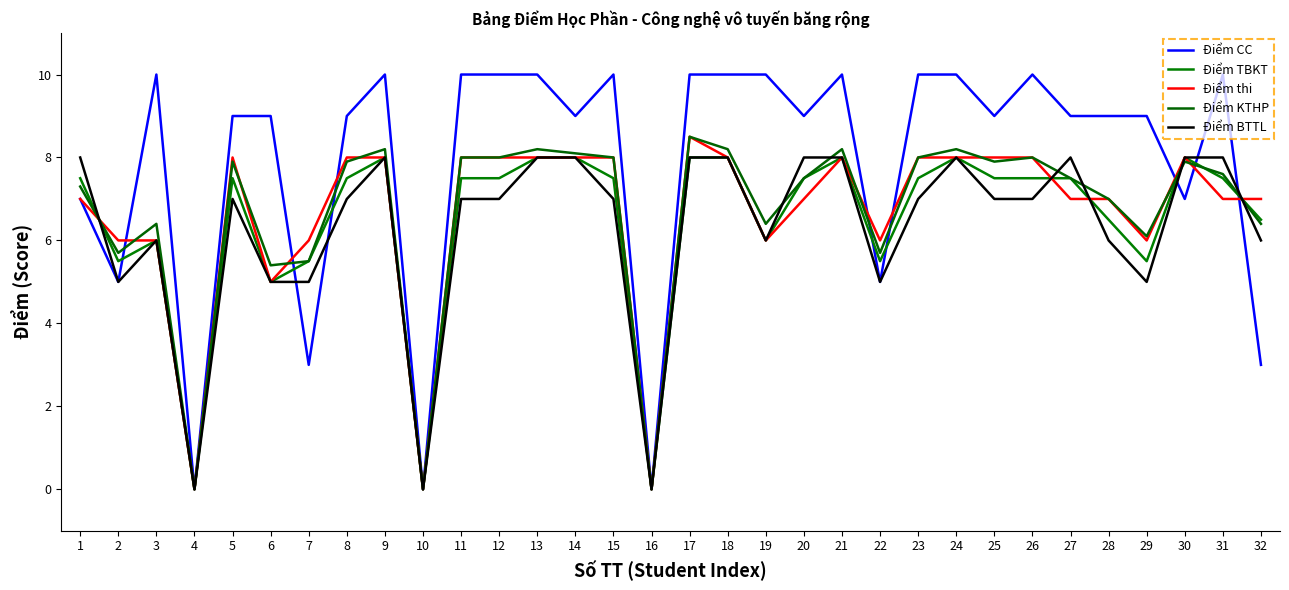

Count the number of data series in this chart.

5